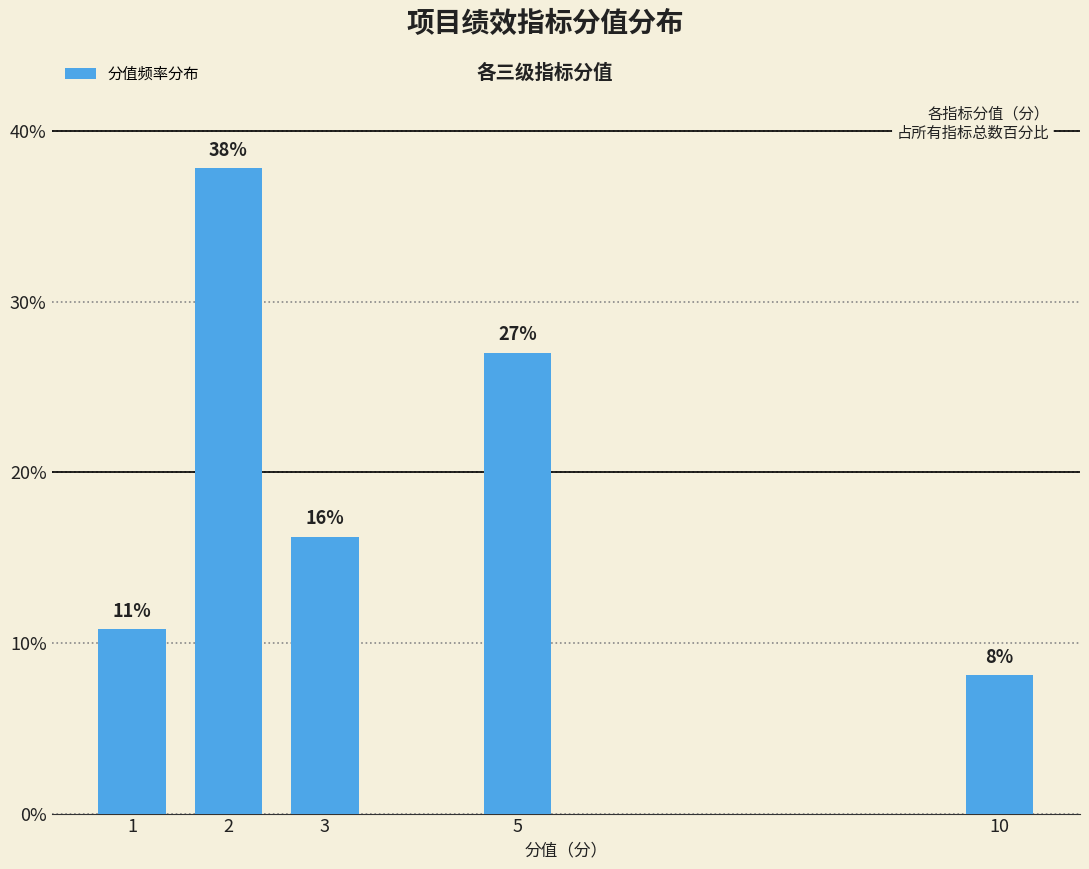

How many bars are there in total?

5